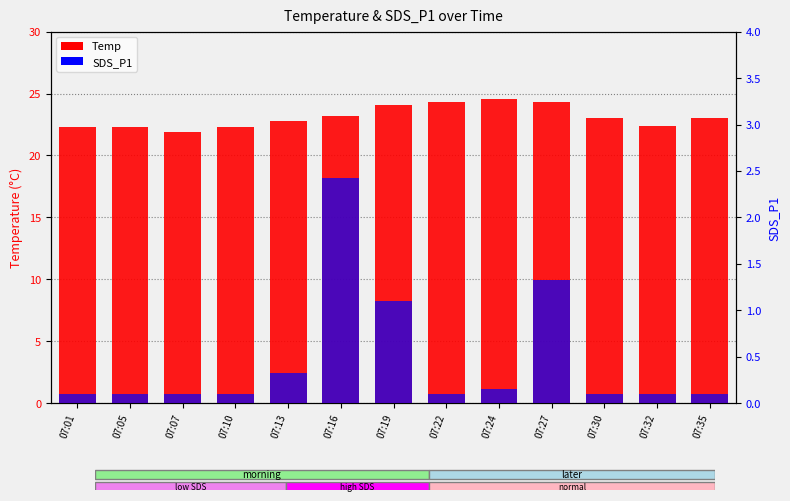

List the series in order of their peak value, lowest first.

SDS_P1, Temp